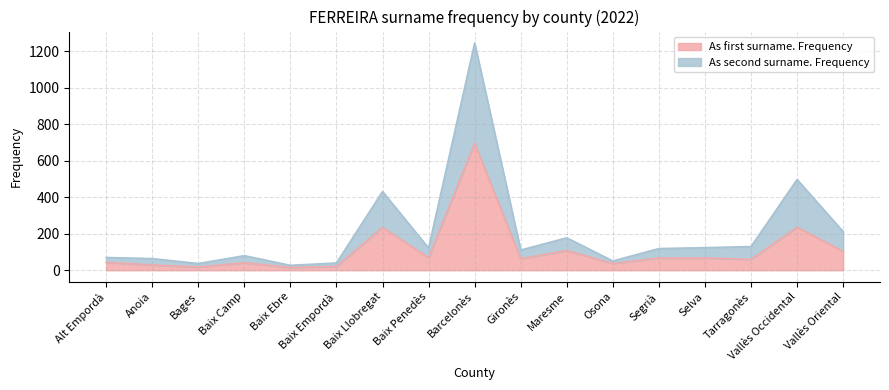

Where does the As first surname. Frequency series first go above 63?

Baix Llobregat